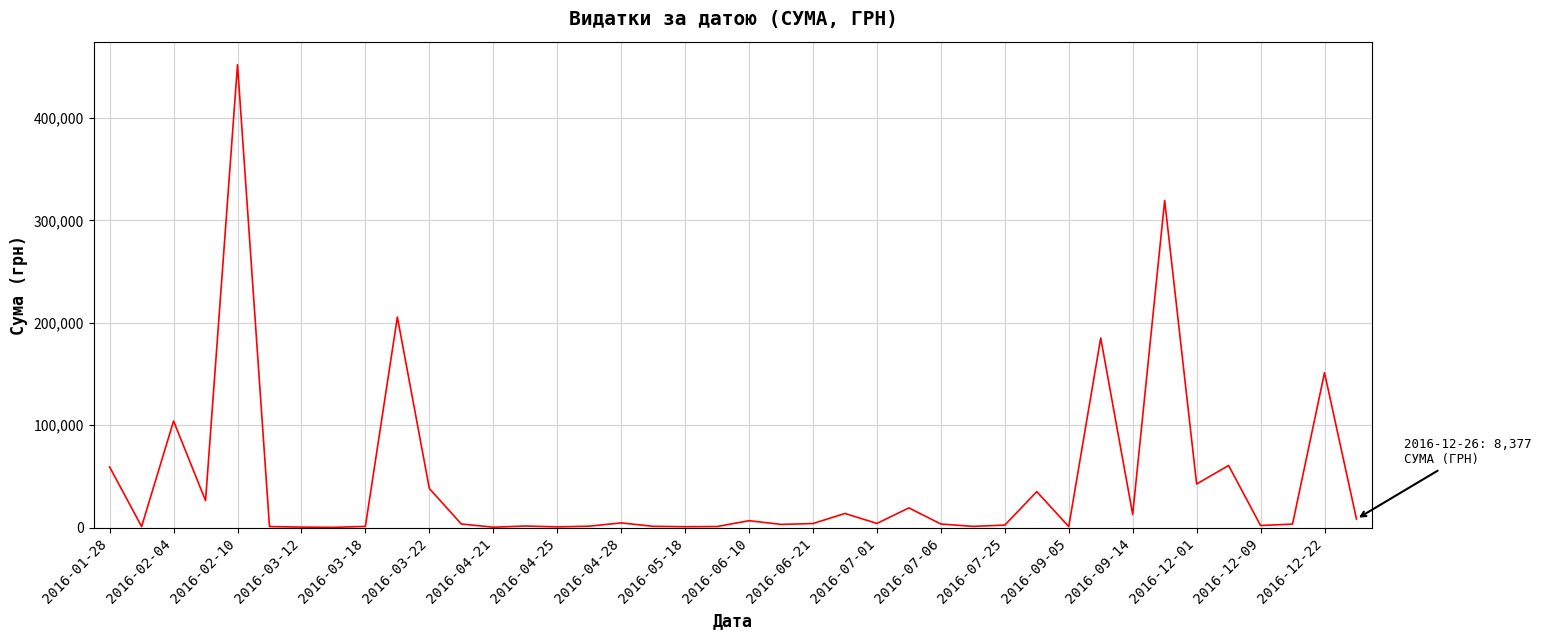

Is it true that the value at 2016-01-28 is 59222.9?

True